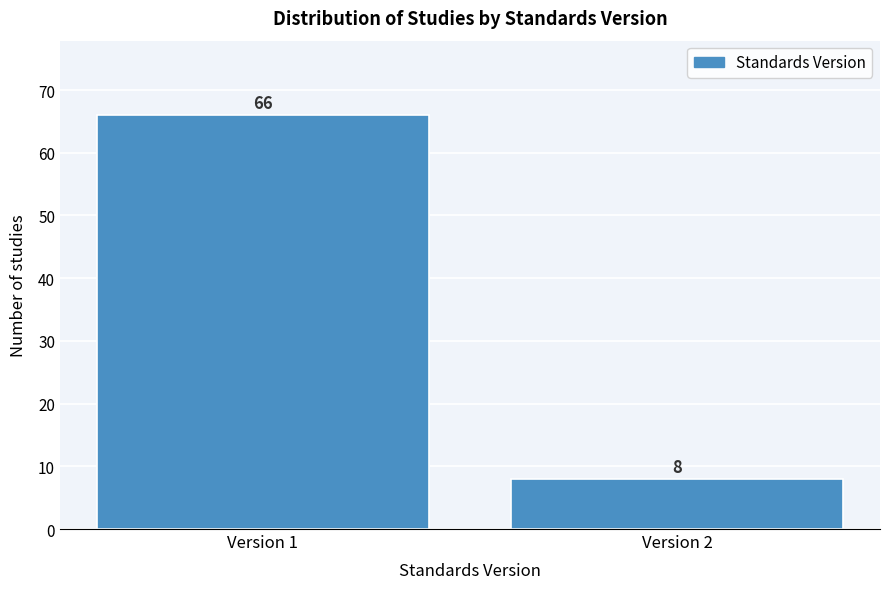

Reading left to right, what are all the values shown in this chart?

66	8